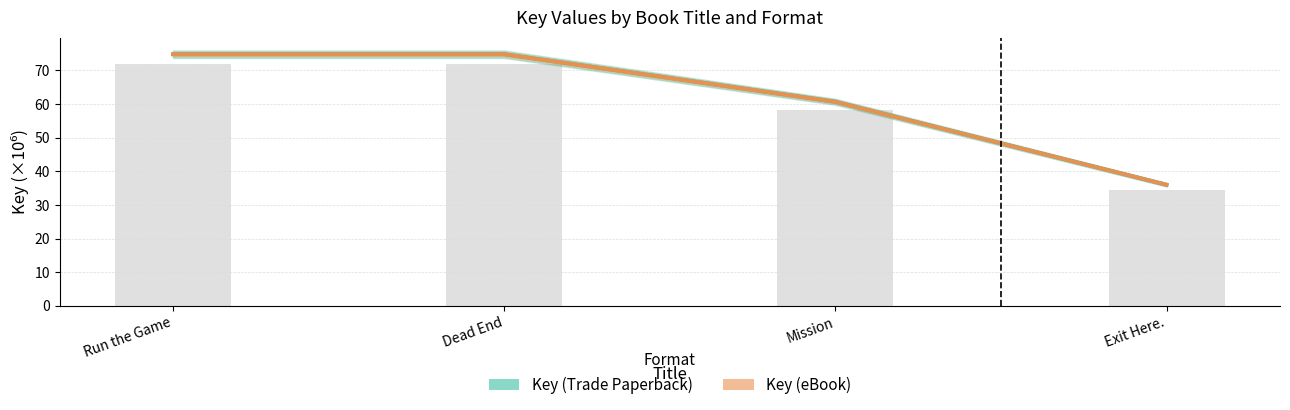

Which series has the widest spread of values?

Key (Trade Paperback)